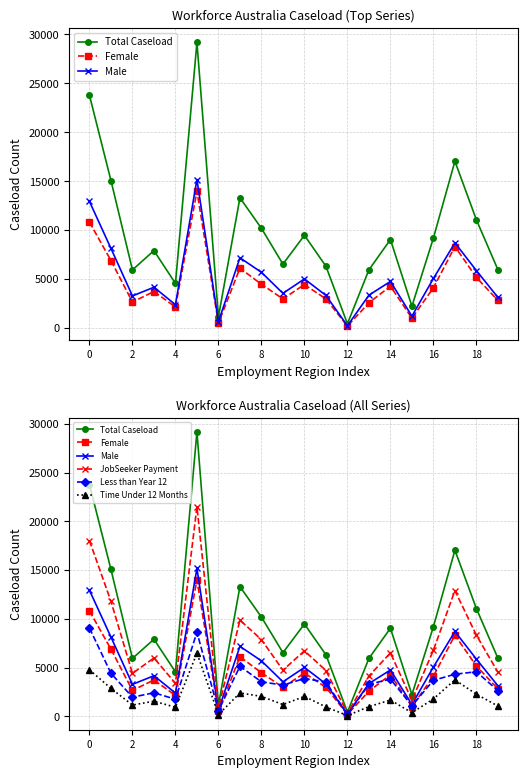

Between 19 and 13, which is larger?

19